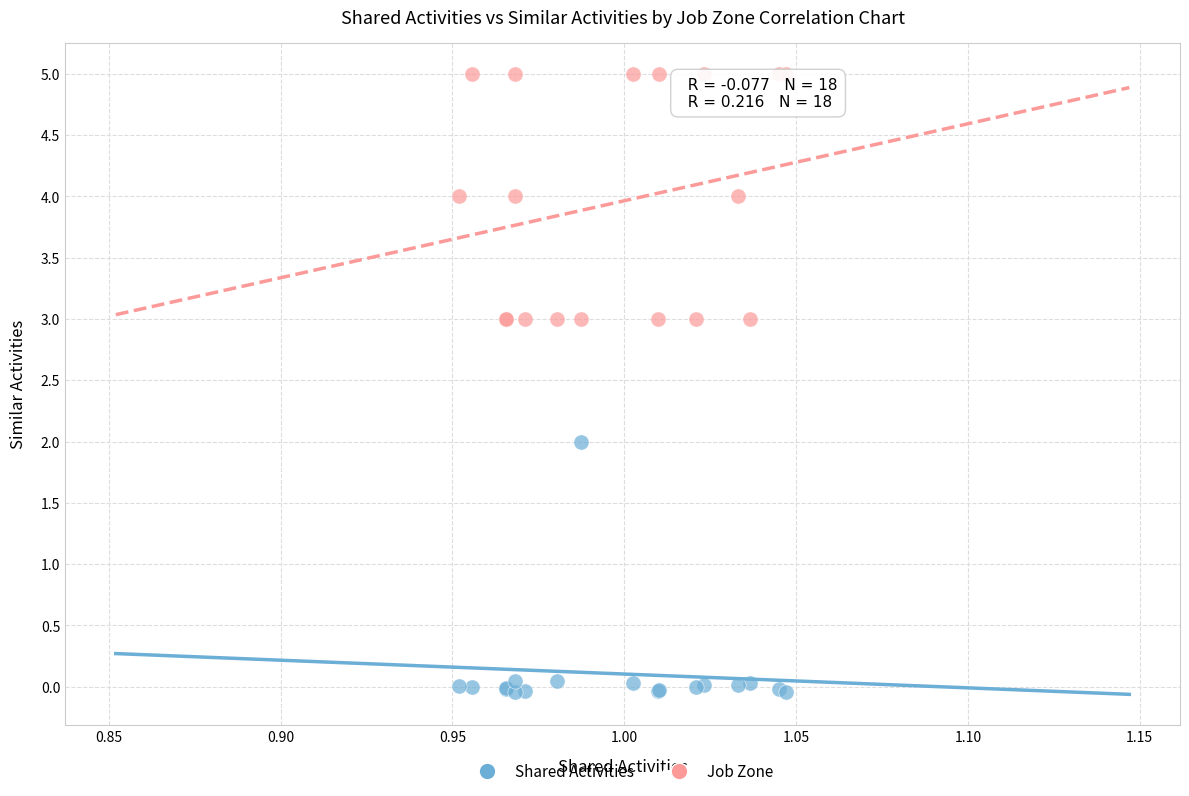

Which series contains the highest Y value?

Job Zone